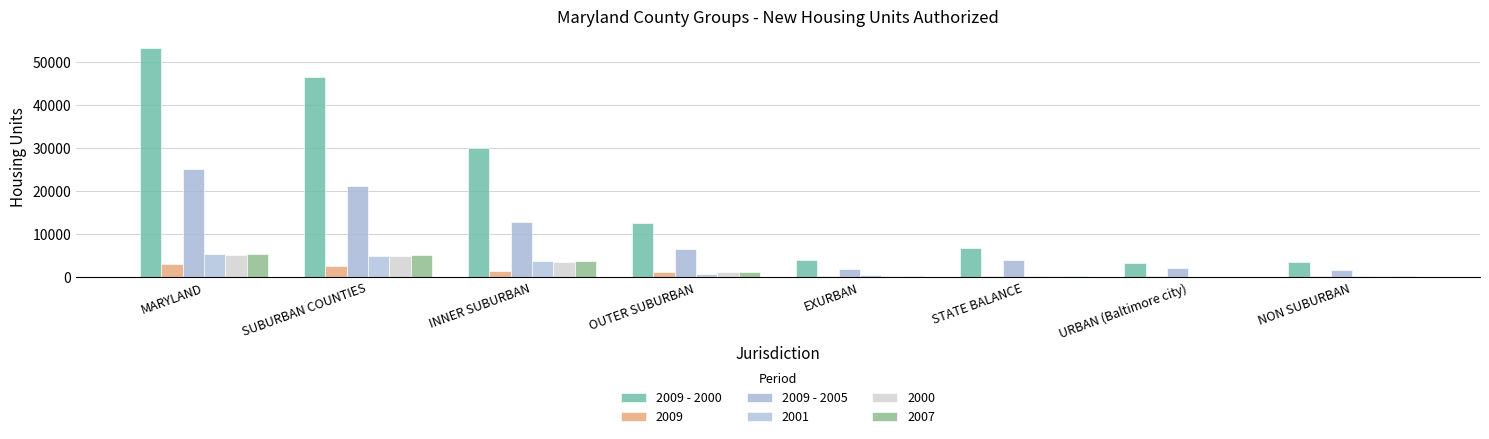

Does the chart contain stacked bars?

No